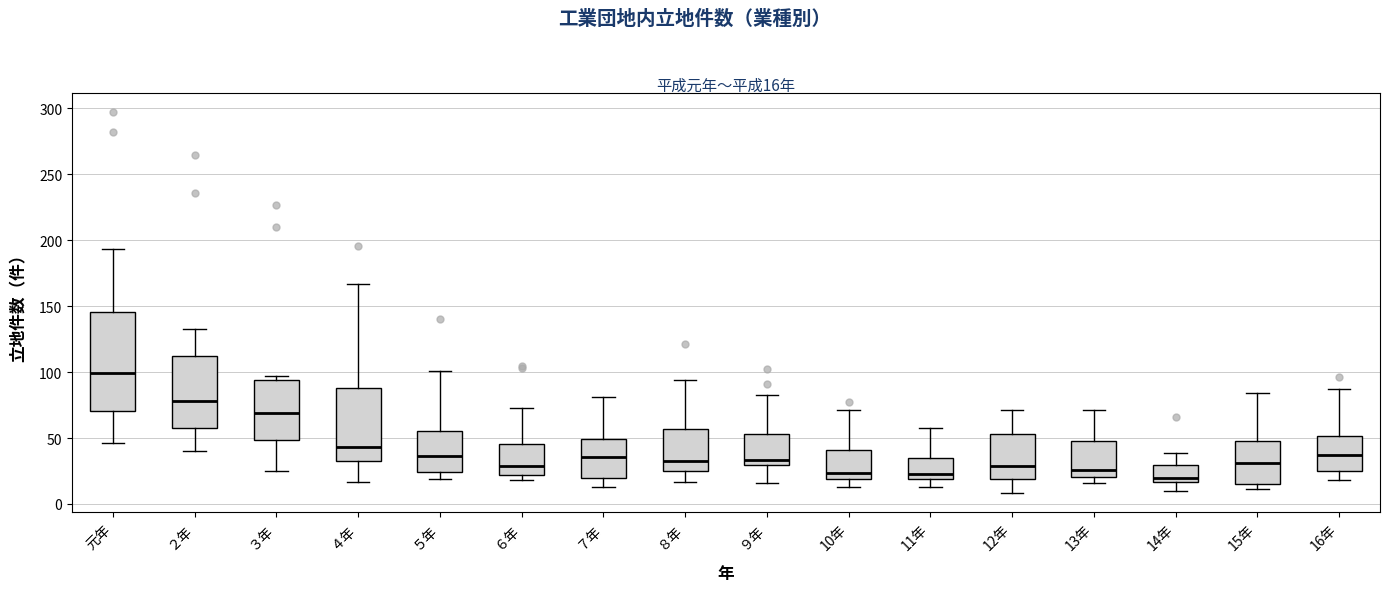

Comparing the boxes themselves (not the whiskers), which one is the tallest?

元年